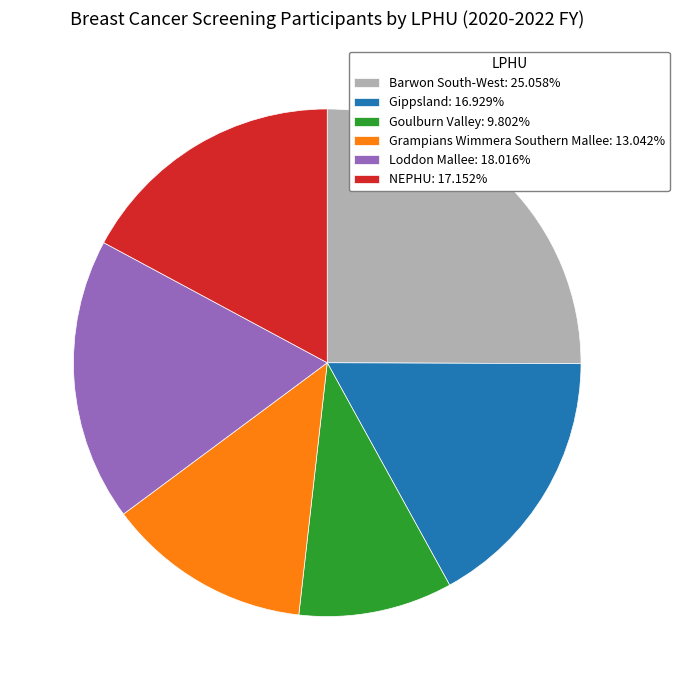

What is the ratio of the value at Grampians Wimmera Southern Mallee: 13.042% to the value at NEPHU: 17.152%?

0.8